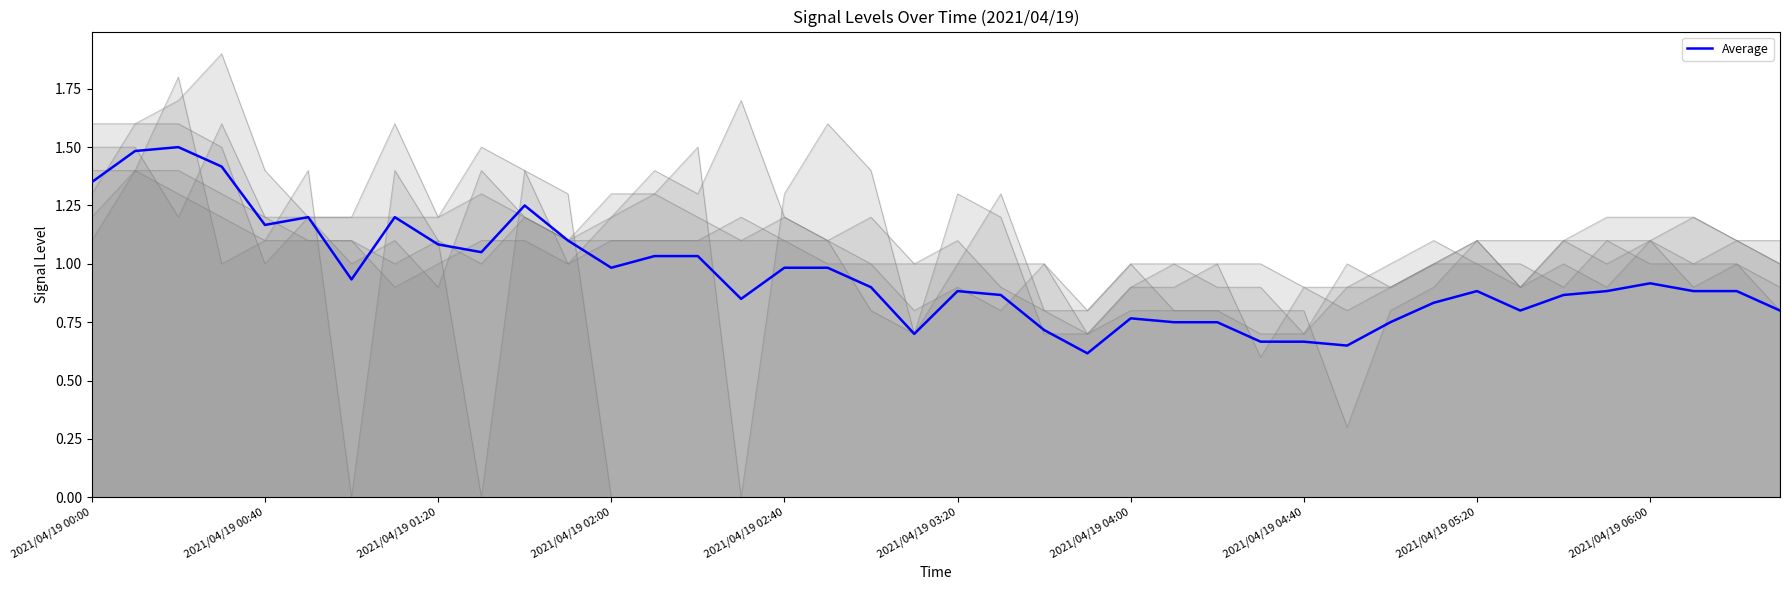

What is the highest value of the Average series?

1.5